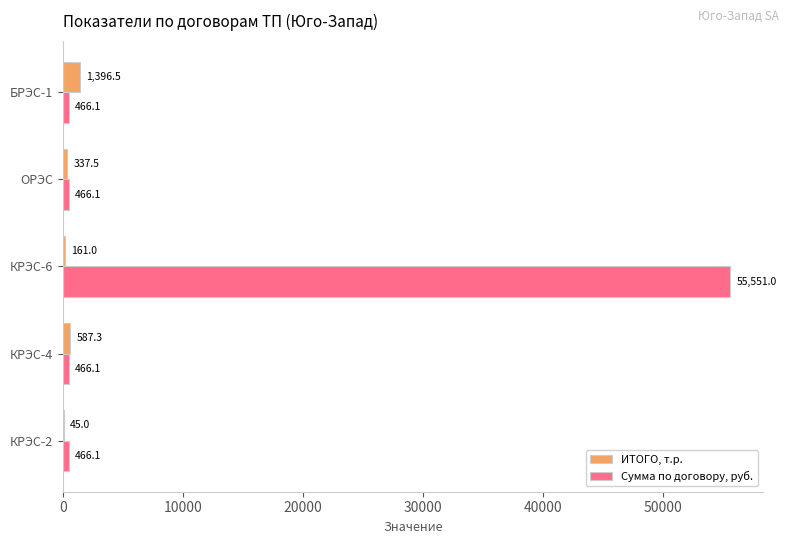

Is the value of ИТОГО, т.р. at КРЭС-6 greater than the value of Сумма по договору, руб. at ОРЭС?

No